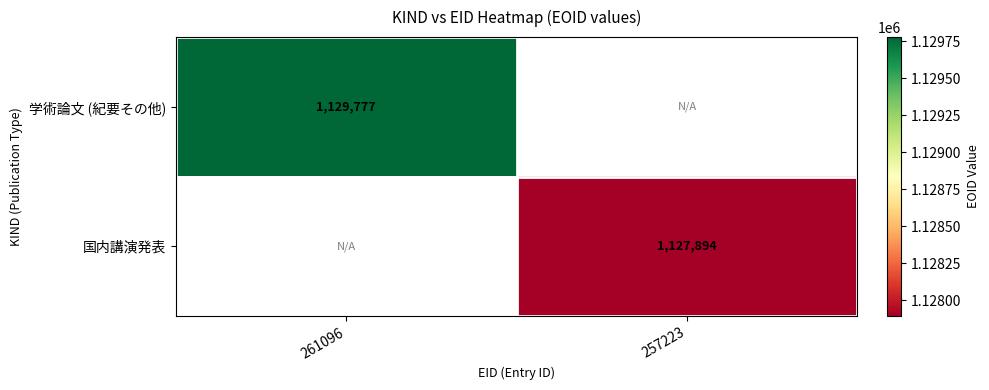

What is the minimum value shown in the chart?

1127894.0